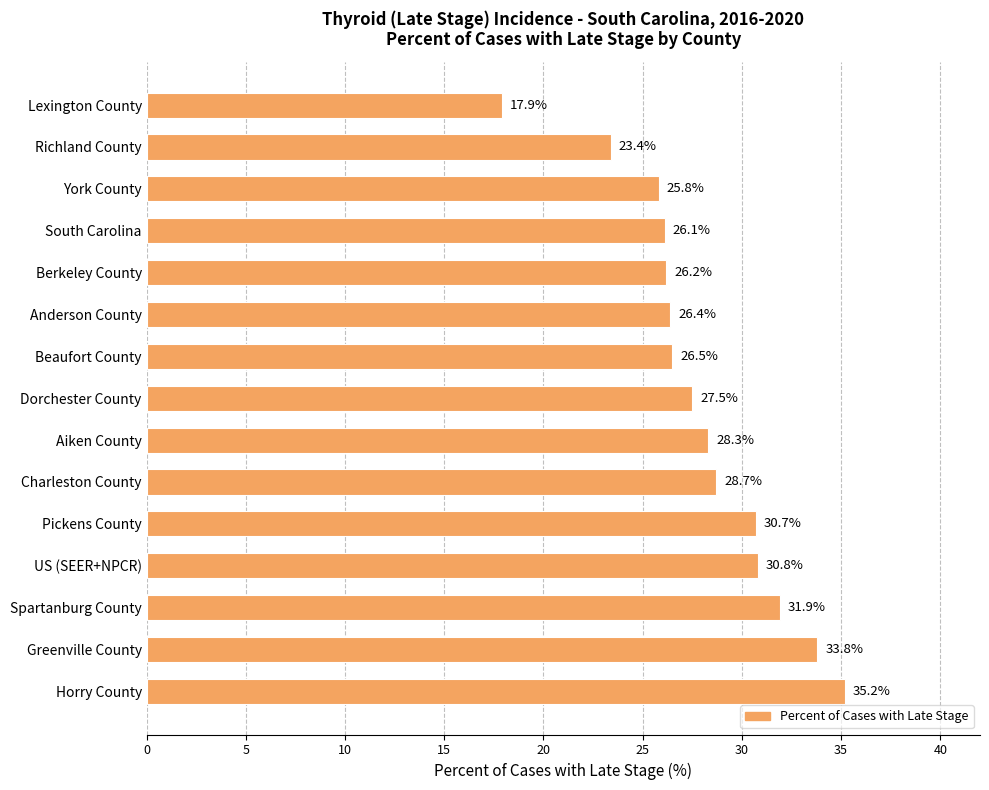

What position from the bottom is Charleston County?

6